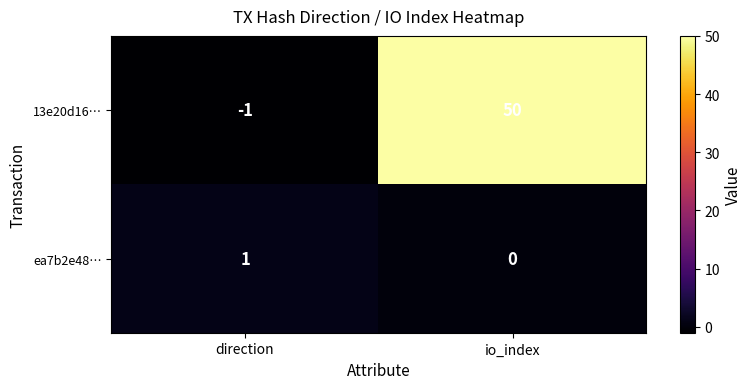

Reading left to right, transcribe all the data shown in this chart.

13e20d16…: -1	50
ea7b2e48…: 1	0